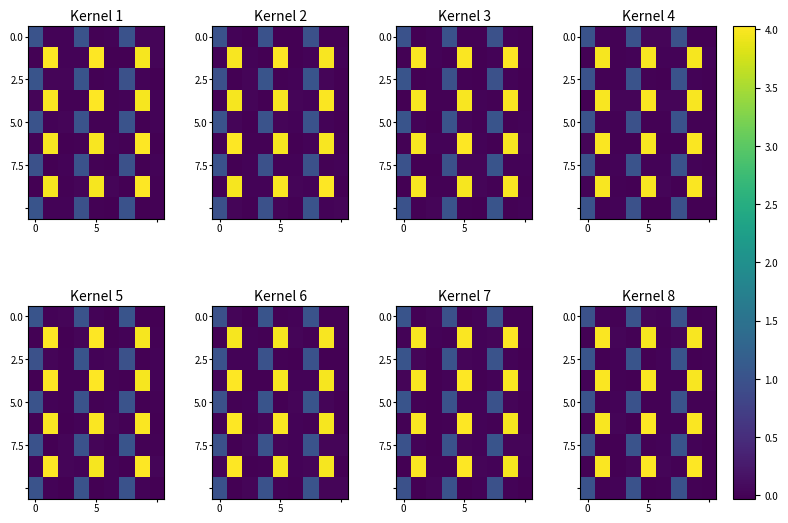

Which has a higher value, 2 or 3?

3